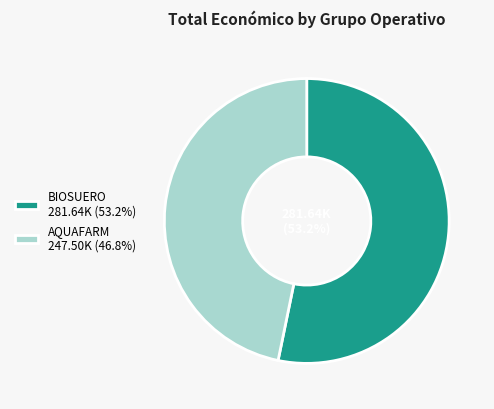

Approximately how many times larger is the value at BIOSUERO 281.64K (53.2%) compared to AQUAFARM 247.50K (46.8%)?

1.1